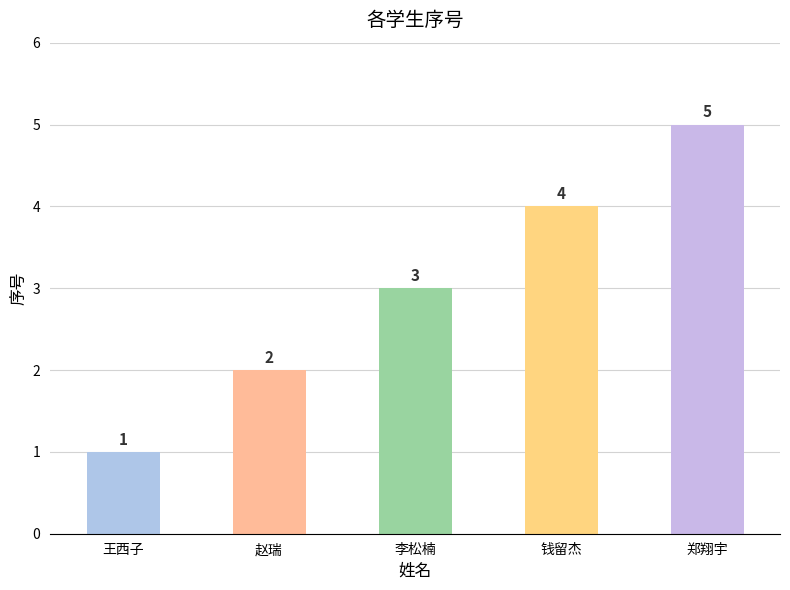

Which category has the lowest value across all series?

王西子